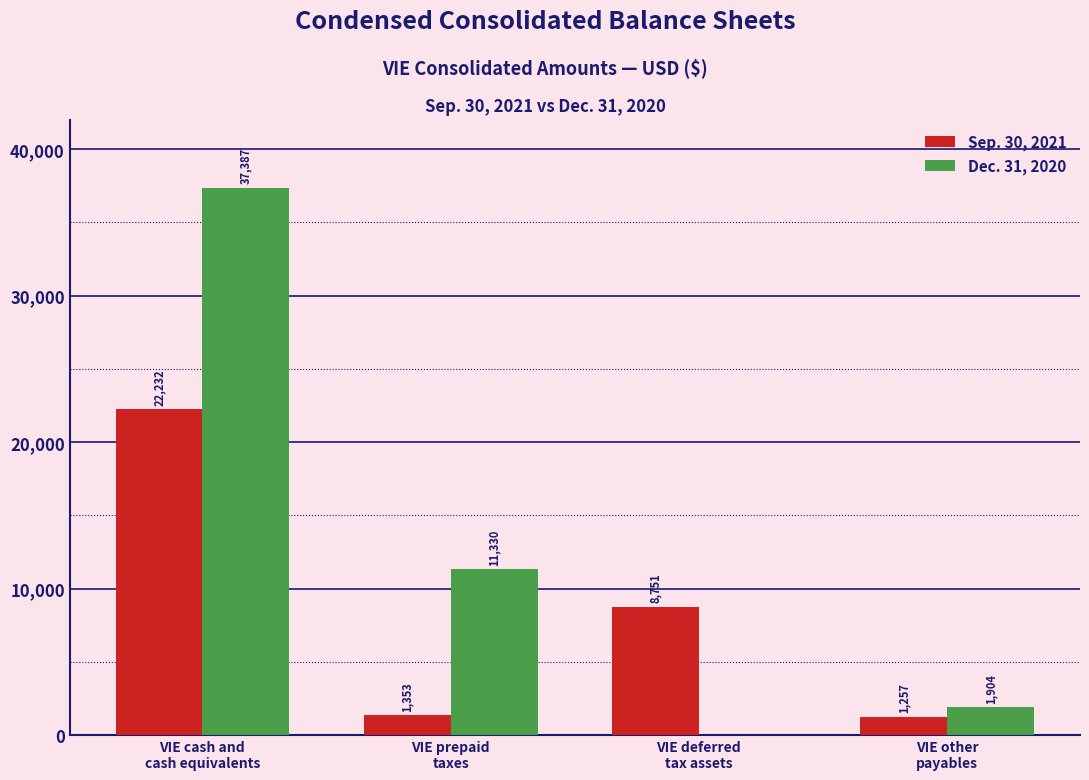

Which series has the largest total across all categories?

Dec. 31, 2020